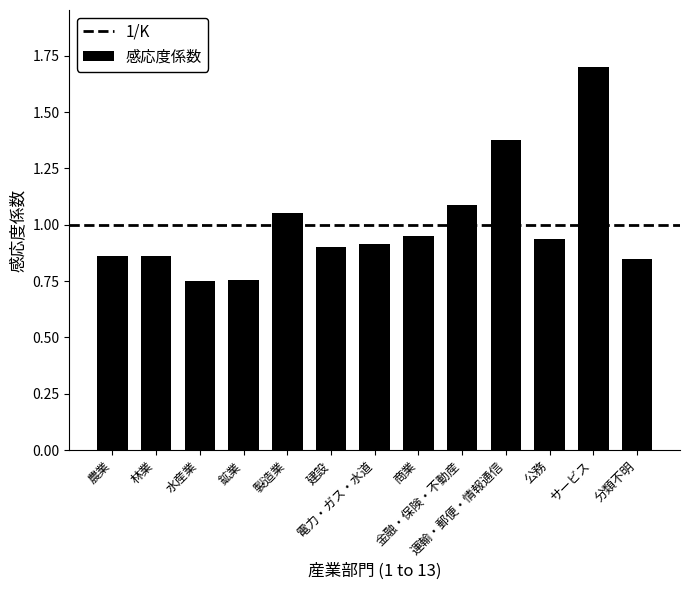

What is the greatest value displayed?

1.7